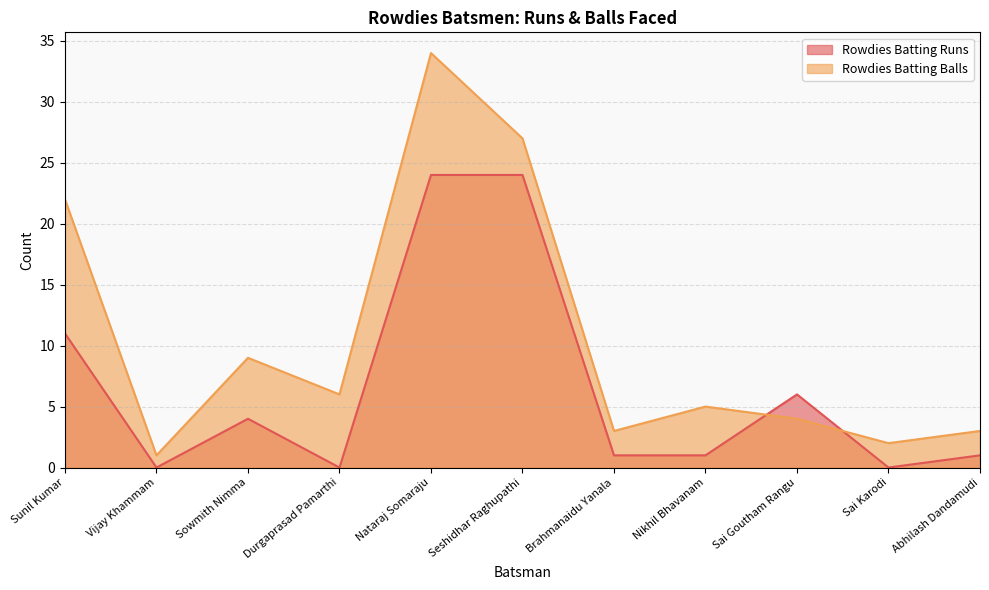

Read the Rowdies Batting Balls value at Nataraj Somaraju, to the nearest 10.

30